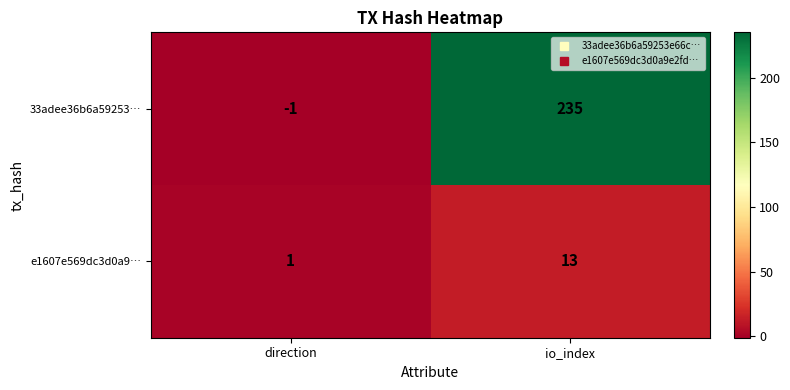

Rank the series by their maximum value, from lowest to highest.

e1607e569dc3d0a9…, 33adee36b6a59253…